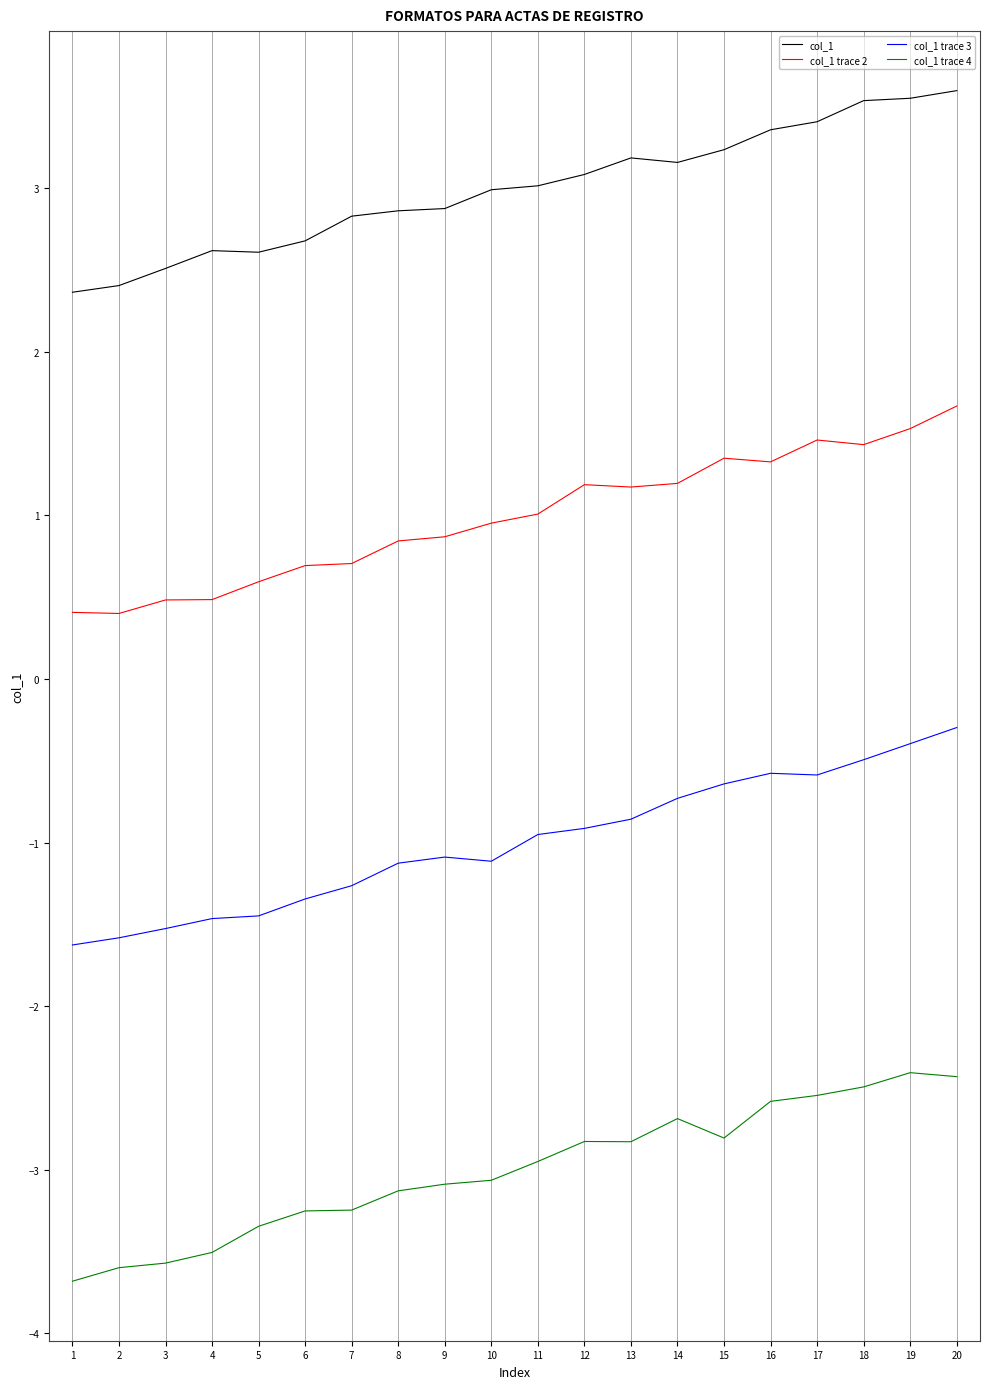

What is the difference between the maximum and minimum values in the col_1 trace 3 series?

1.3